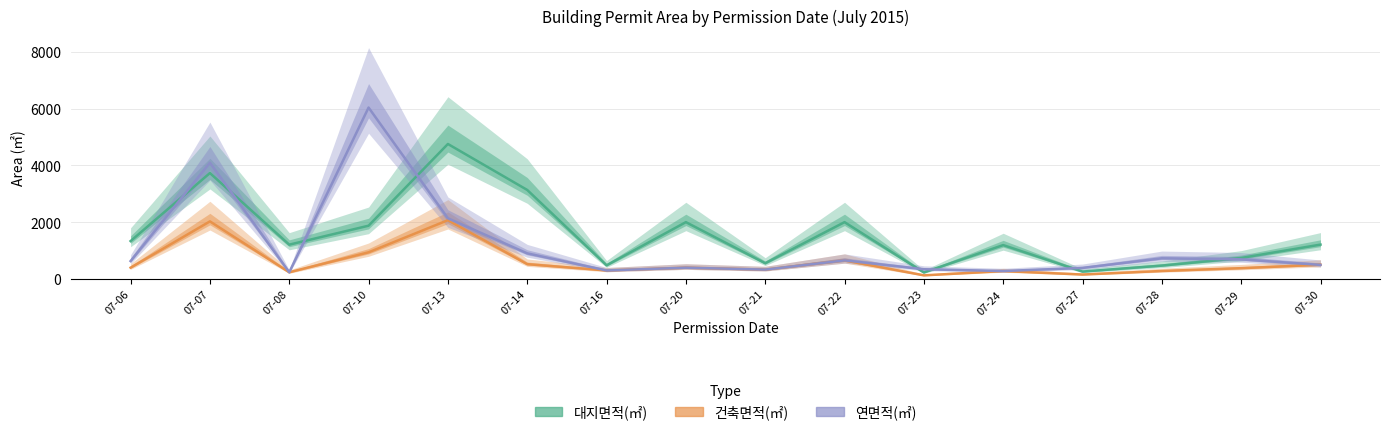

What is the sum of the 건축면적(㎡) values at 07-29 and 07-20?

774.7